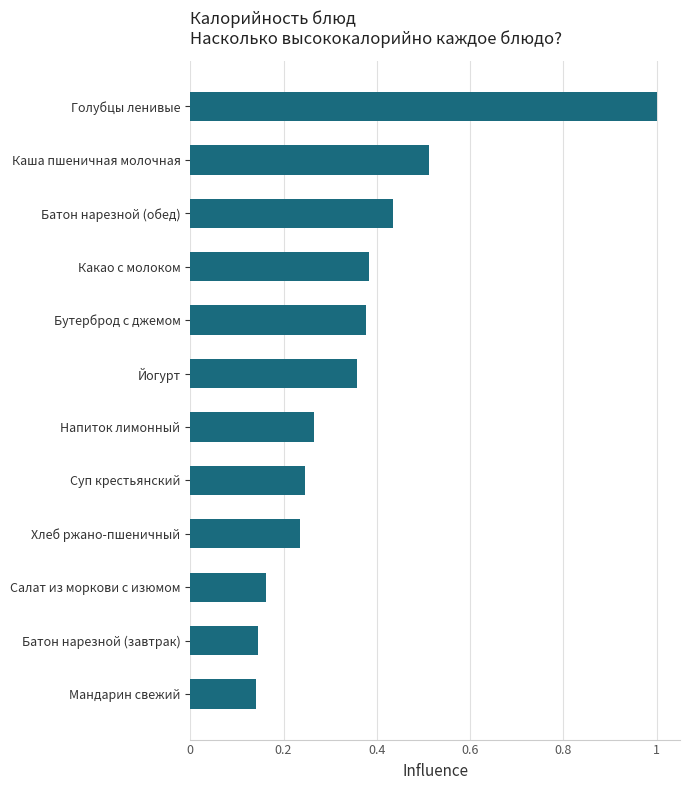

Which category has the highest value across all series?

Голубцы ленивые